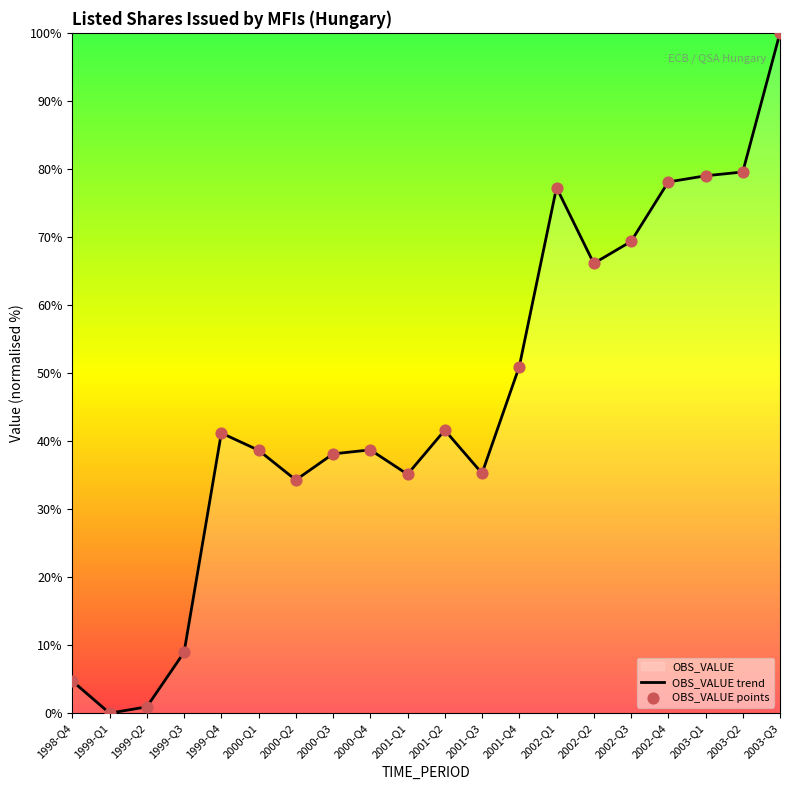

Which series contains the lowest Y value?

OBS_VALUE trend